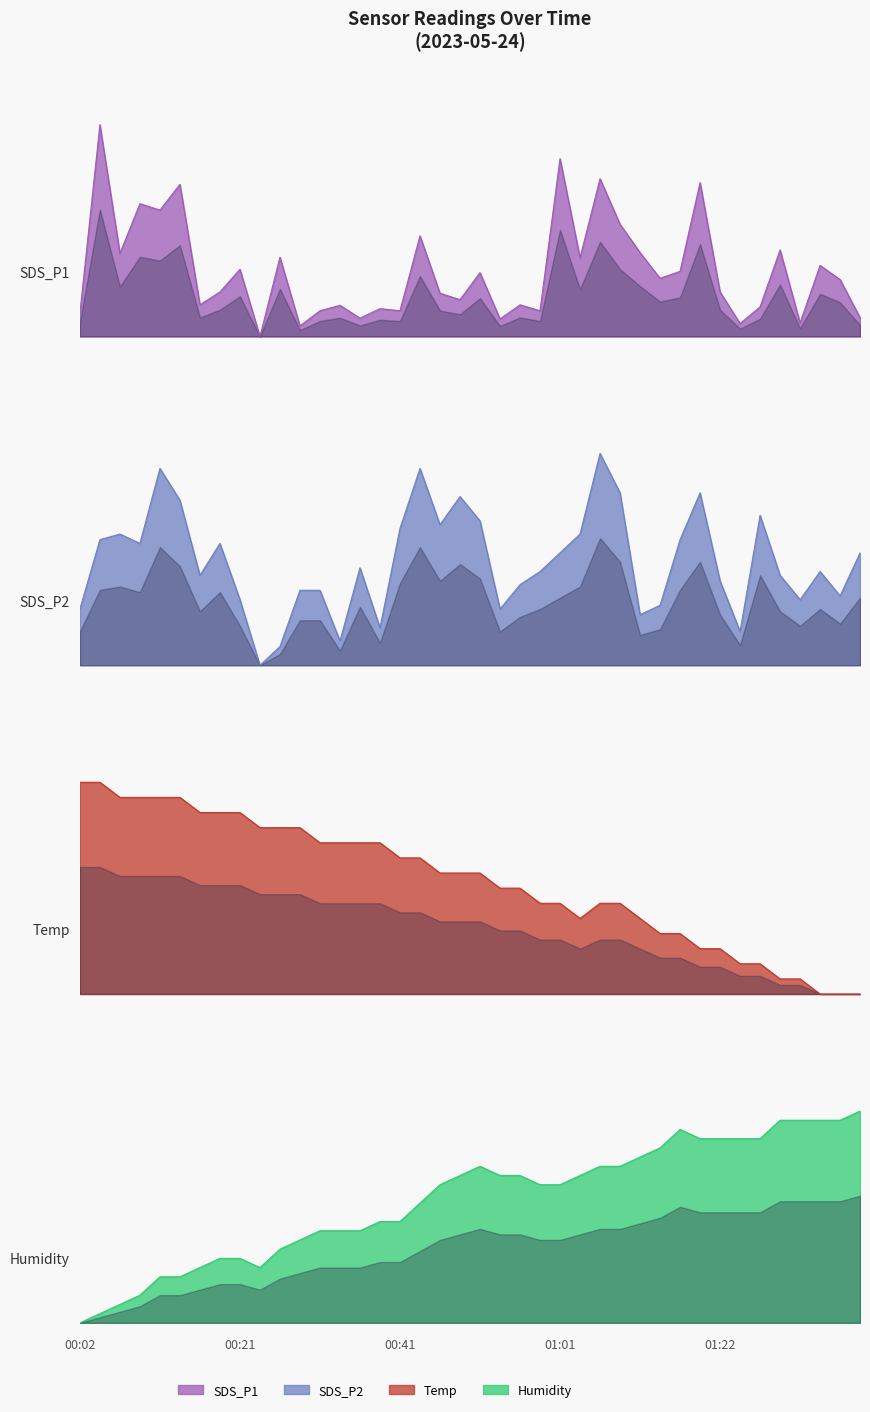

Which series changed the most between 01:11 and 01:35?

Temp